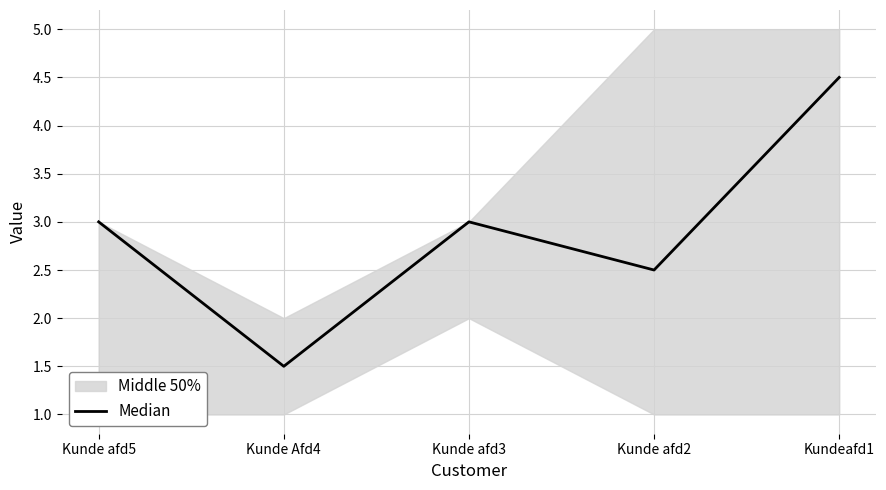

Reading left to right, what are all the values shown in this chart?

Kunde afd5=3.0	Kunde Afd4=1.5	Kunde afd3=3.0	Kunde afd2=2.5	Kundeafd1=4.5